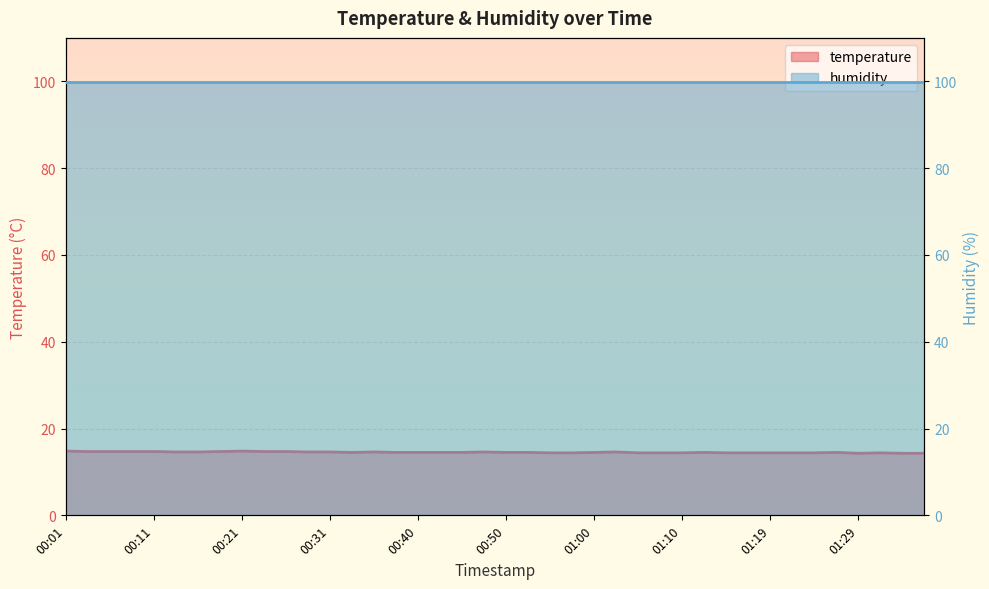

List the labels in order of value, smallest first.

01:29, 01:34, 01:37, 00:55, 00:58, 01:05, 01:07, 01:10, 01:15, 01:17, 01:19, 01:22, 01:24, 01:32, 00:33, 00:38, 00:40, 00:43, 00:45, 00:50, 00:53, 01:00, 01:12, 01:27, 00:14, 00:16, 00:28, 00:31, 00:36, 00:48, 01:02, 00:04, 00:06, 00:09, 00:11, 00:19, 00:23, 00:26, 00:01, 00:21